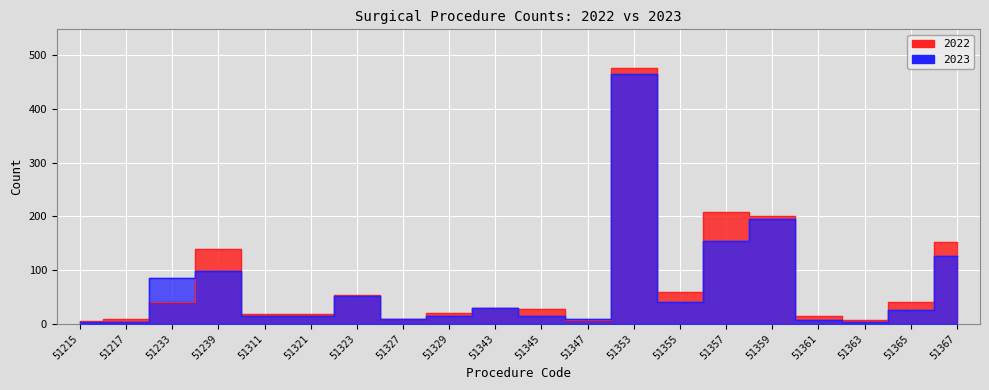

At which category does the chart reach its peak across all series?

51353